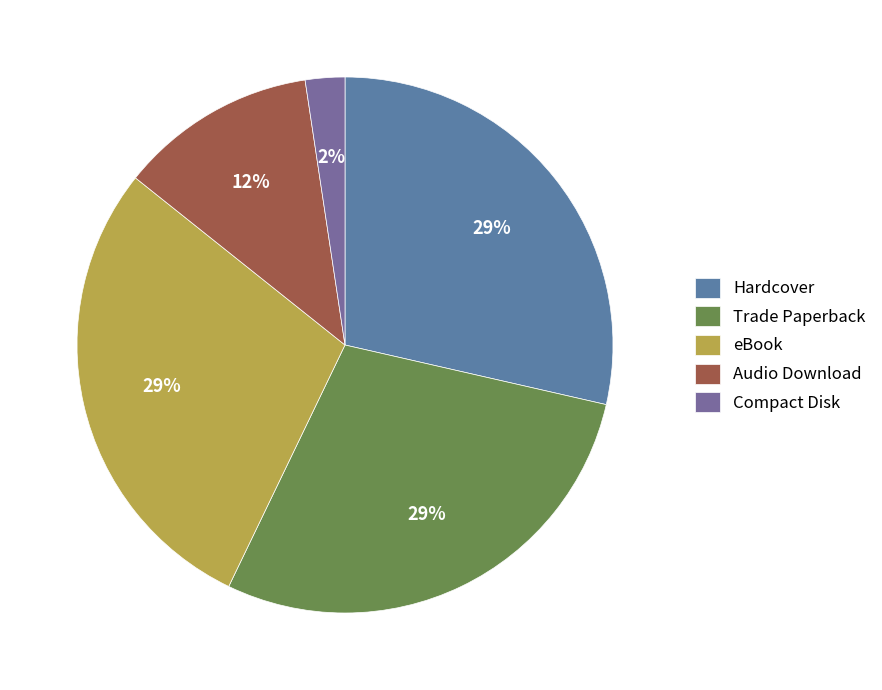

Count the number of slices in the pie.

5